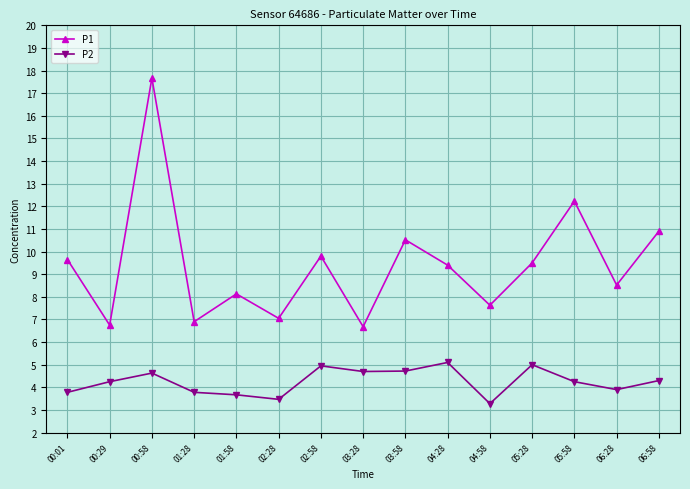

What is the approximate value of P2 at 02:28?

3.5